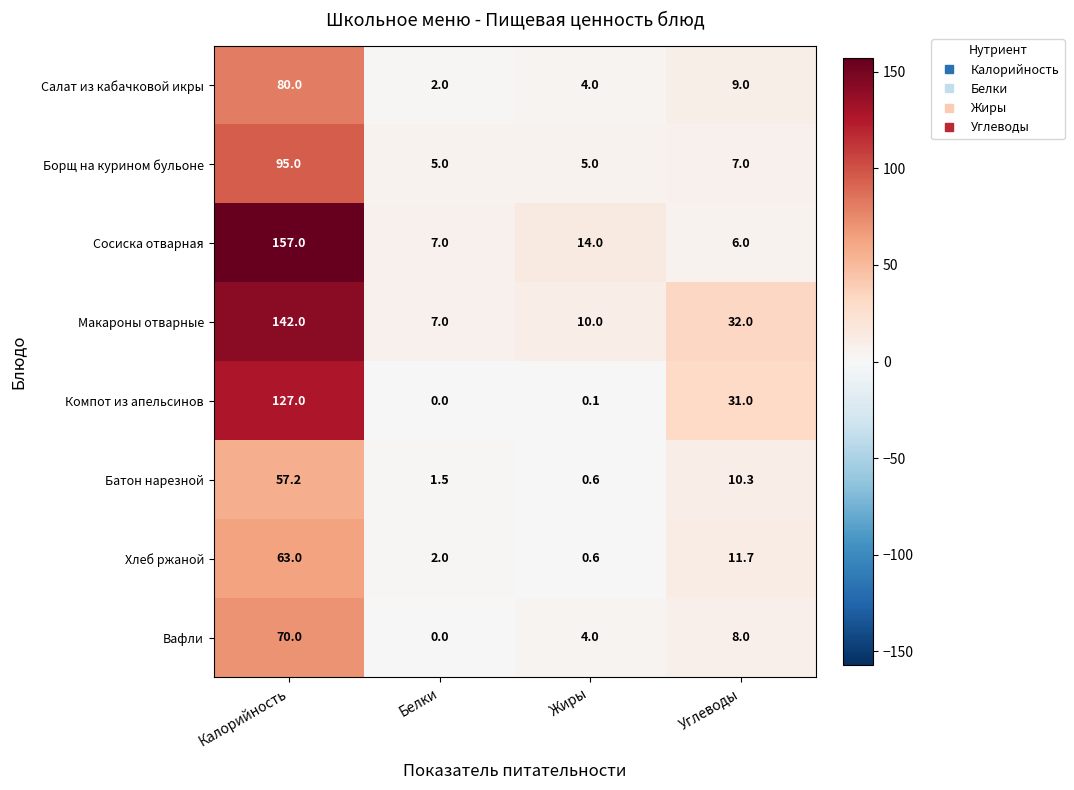

What is the difference between the Вафли values at Жиры and Углеводы?

4.0